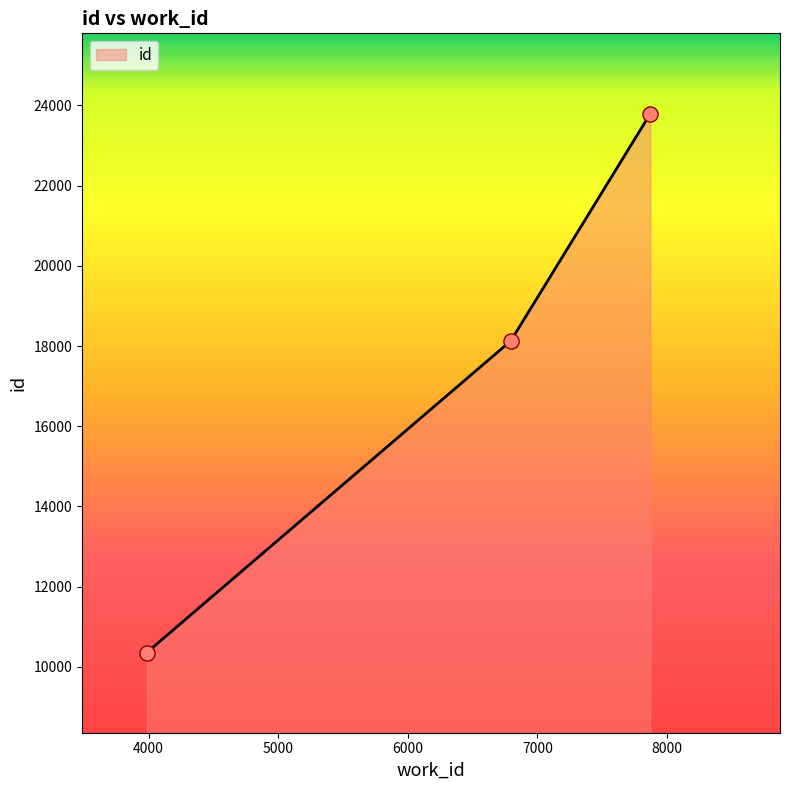

What is the maximum value shown in the chart?

23799